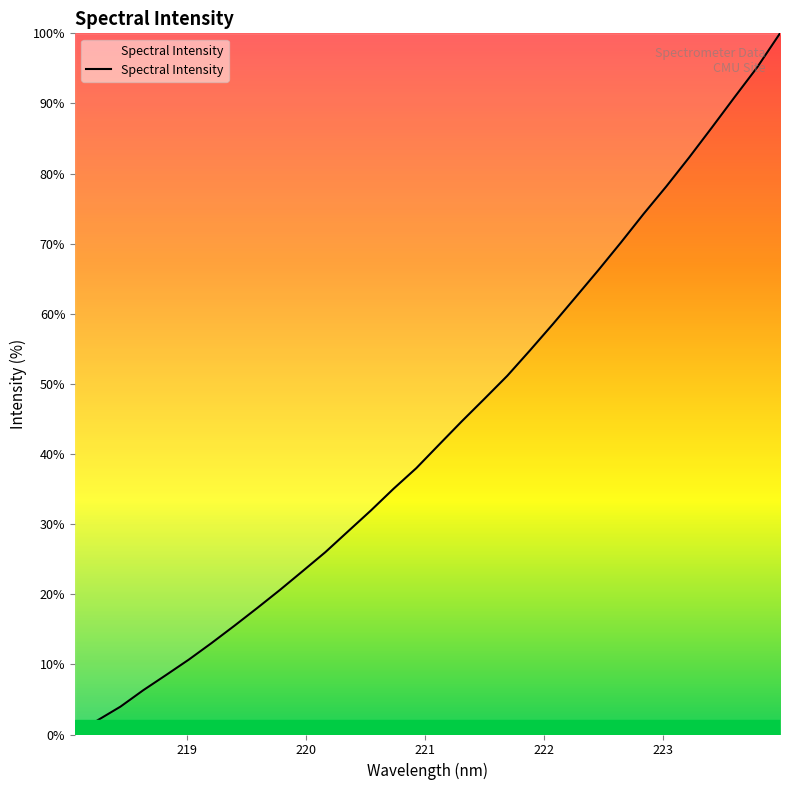

Does the chart have visible grid lines?

No